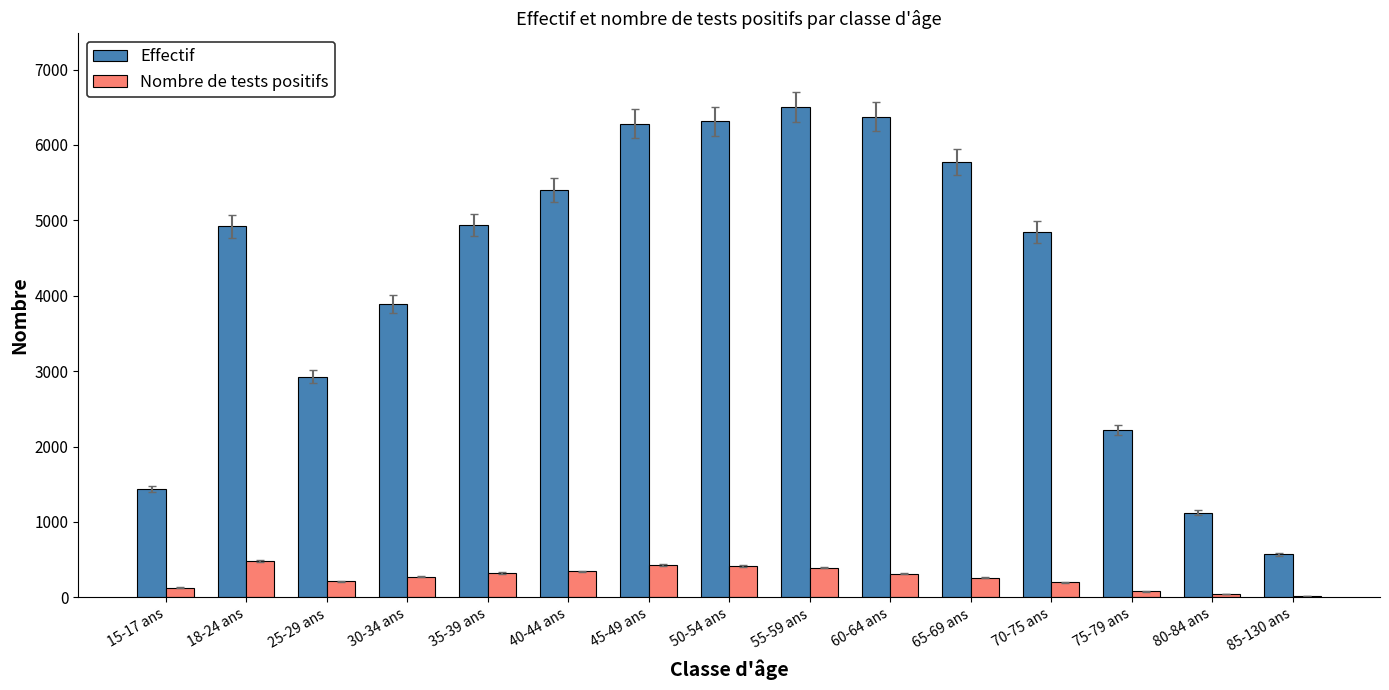

How many categories are shown in the chart?

15